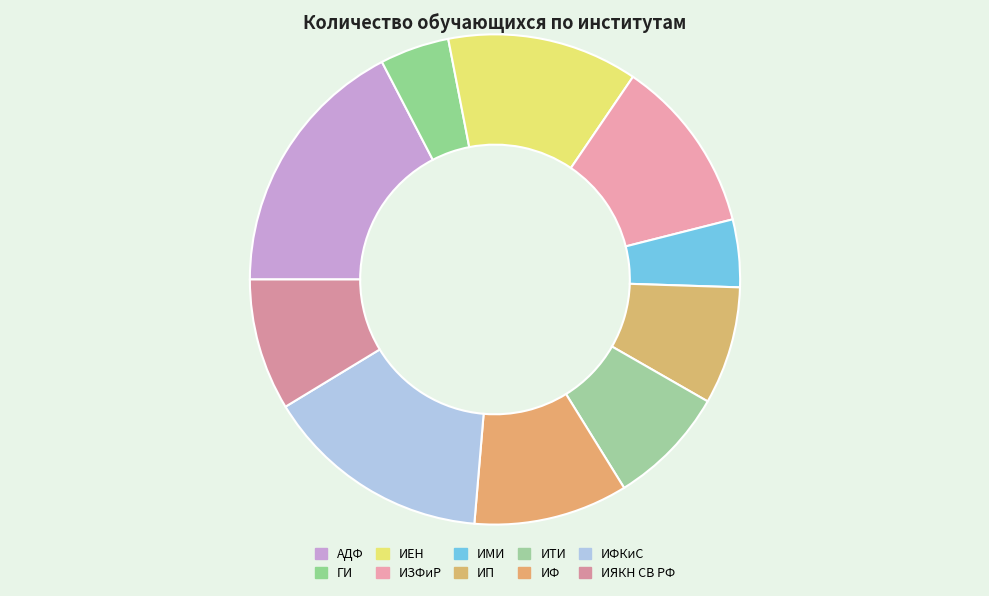

Which slice is the largest?

АДФ